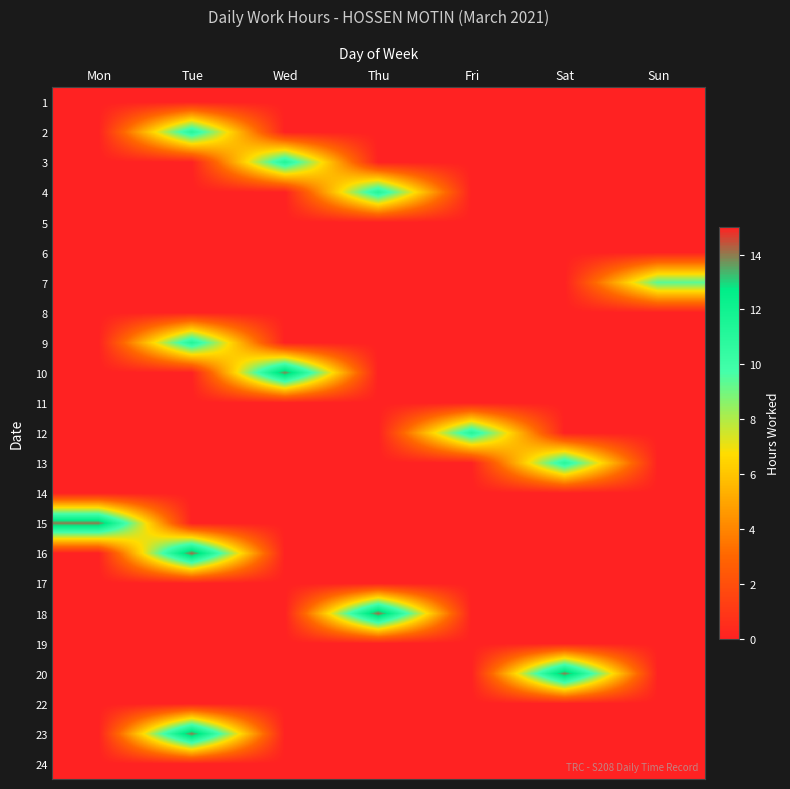

At how many categories does at least one series exceed 13?

5